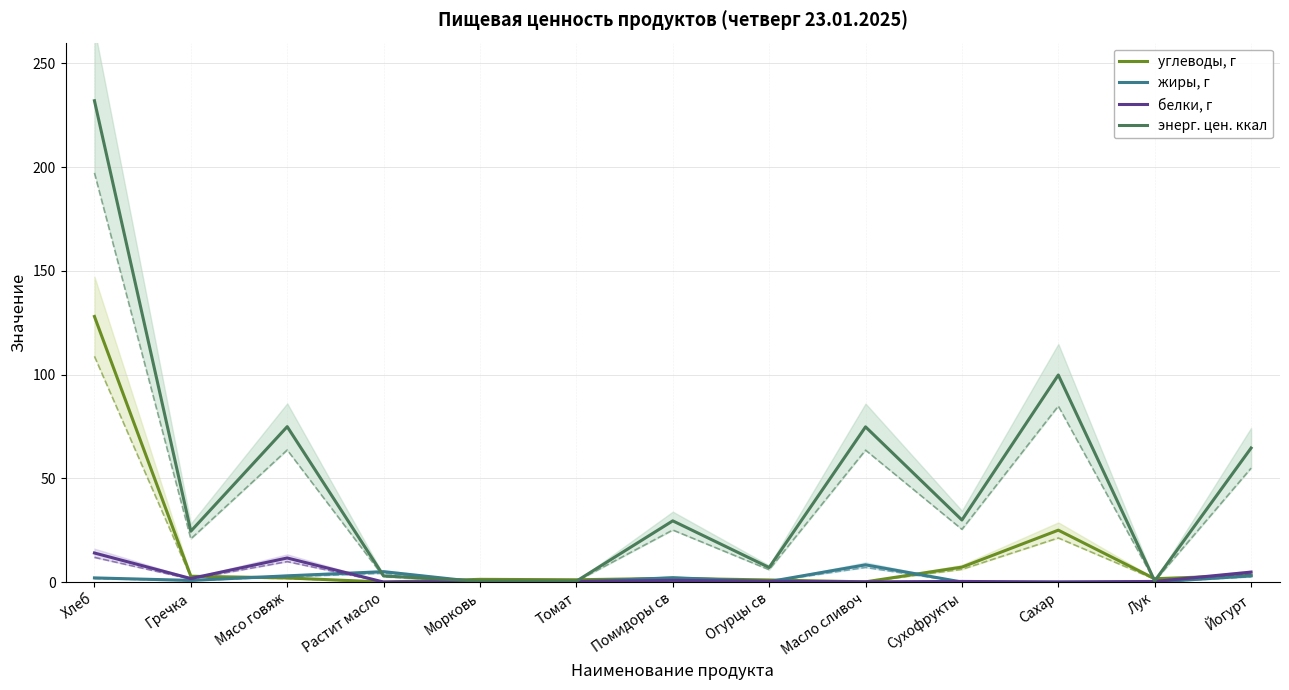

Is the value of энерг. цен. ккал at Растит масло greater than the value of белки, г at Морковь?

Yes